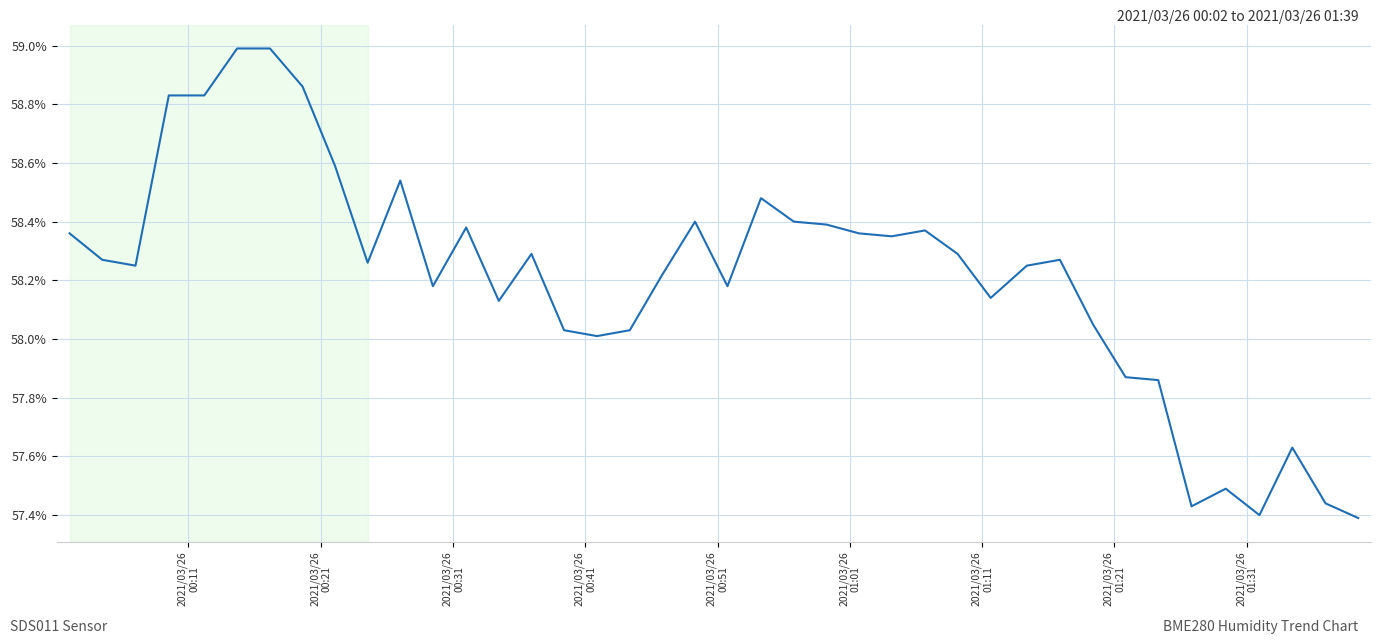

What is the difference between the maximum and minimum values?

1.6